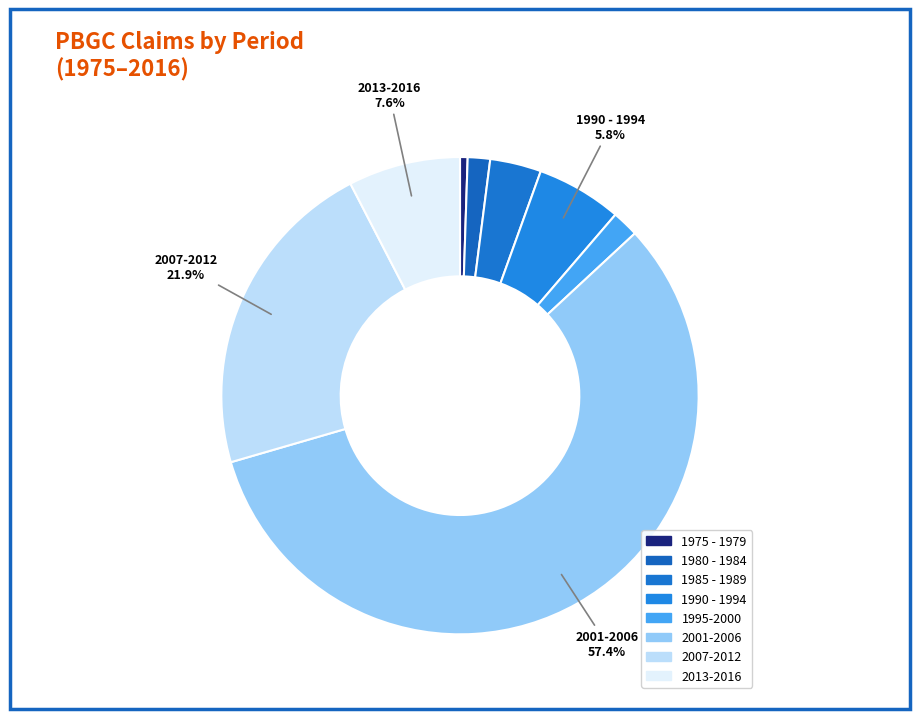

Count the number of slices in the pie.

8